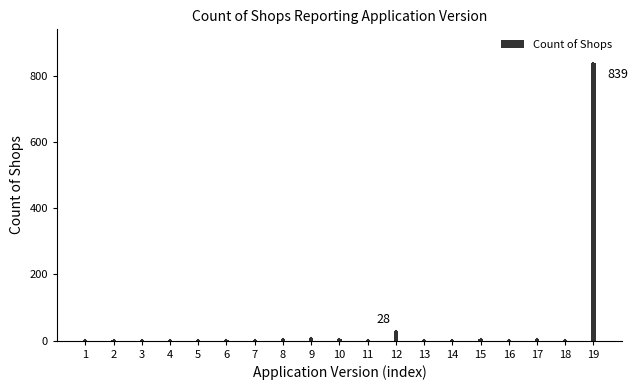

What is the sum of all values?

916